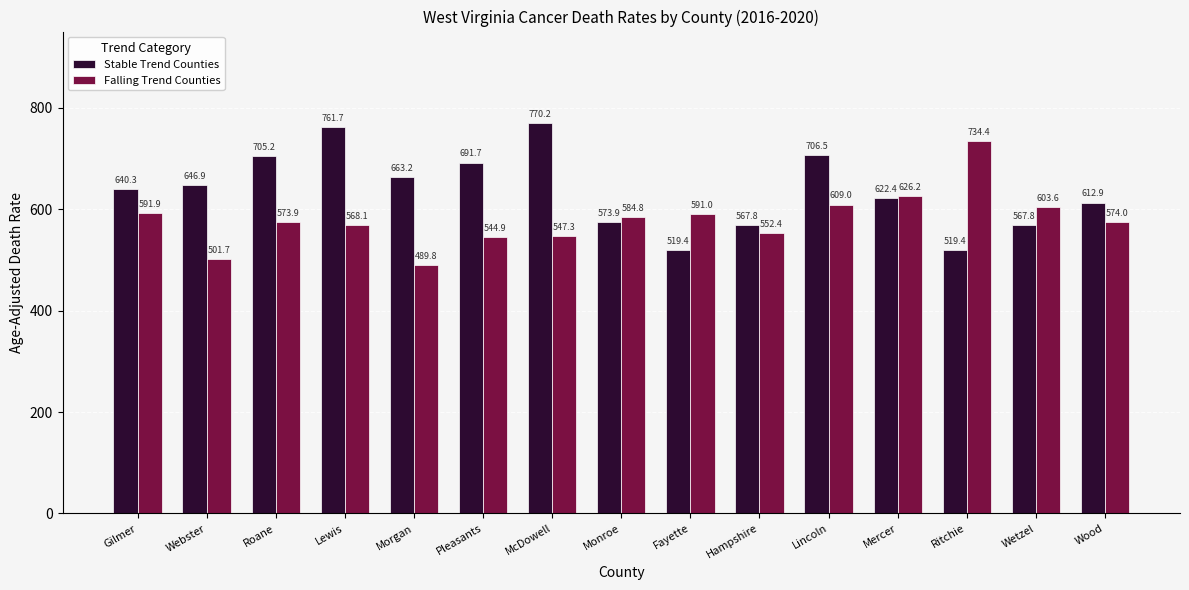

How many series are shown in this chart?

2